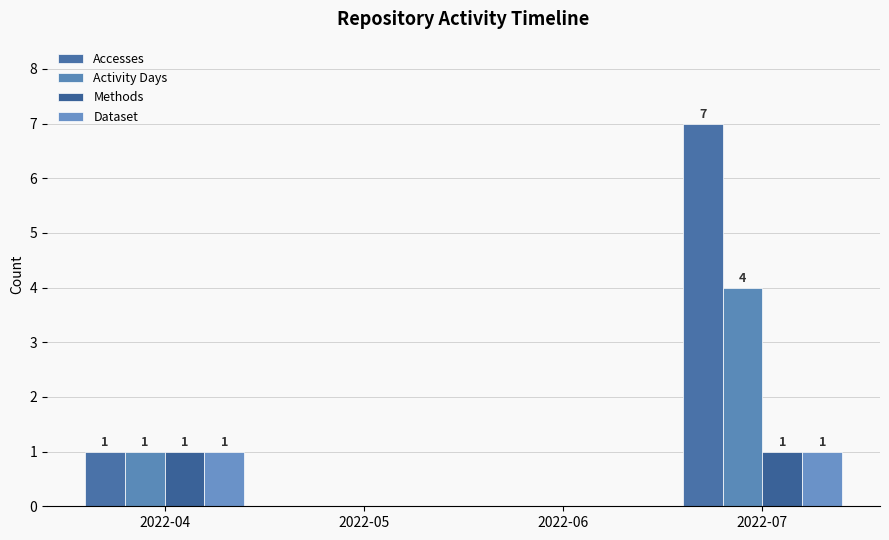

Reading right to left, what are all the values shown in this chart?

Accesses: 7	0	0	1
Activity Days: 4	0	0	1
Methods: 1	0	0	1
Dataset: 1	0	0	1